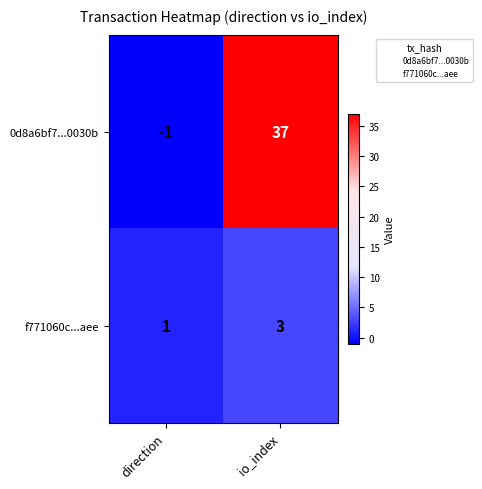

True or false: 0d8a6bf7...0030b has a value of -1 at direction.

True